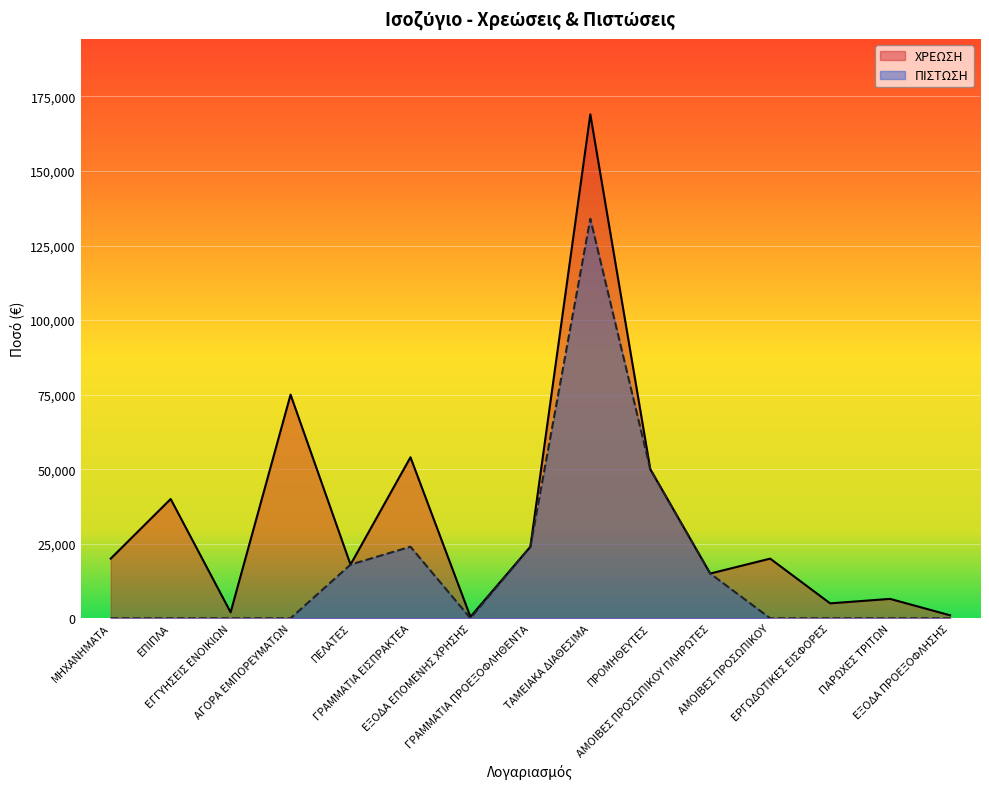

What are all the series names shown in the legend?

ΧΡΕΩΣΗ, ΠΙΣΤΩΣΗ